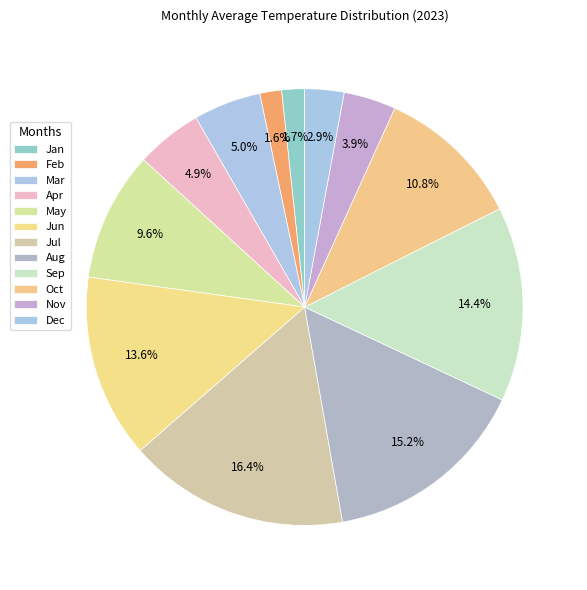

Rank the categories by value from highest to lowest.

Jul, Aug, Sep, Jun, Oct, May, Mar, Apr, Nov, Dec, Jan, Feb